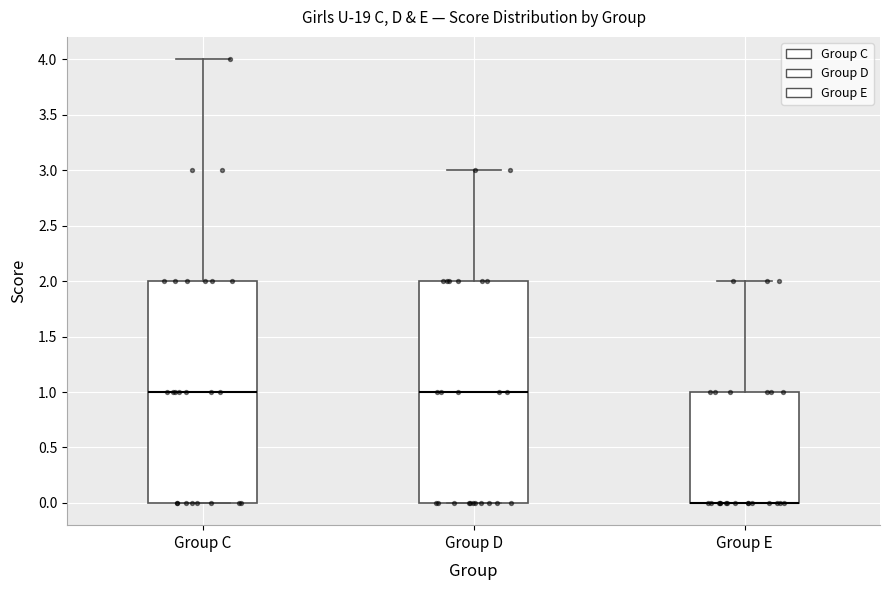

Reading left to right, transcribe this box plot: for each box, give where its median line is, the range the box spans, and where its two whiskers end, as read against the y-axis. The values are not printed on the chart, so give them approximately, as read against the axis.

Group C: median 1, box 0 to 2, whiskers 0 to 4
Group D: median 1, box 0 to 2, whiskers 0 to 3
Group E: median 0 (drawn on the box's lower edge), box 0 to 1, whiskers 0 to 2